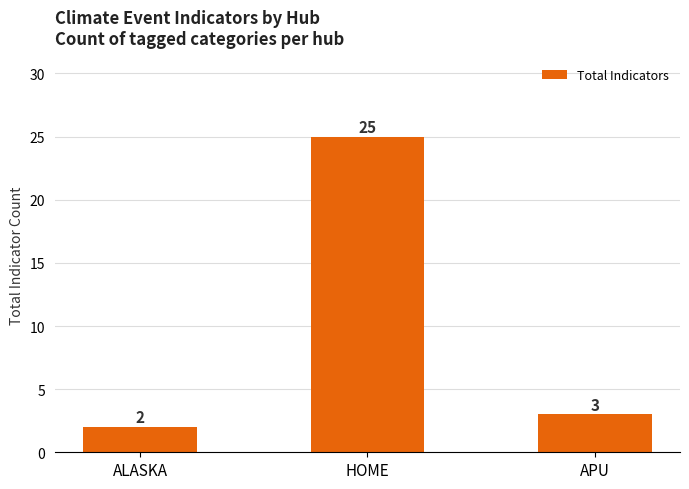

What is the sum of all values?

30